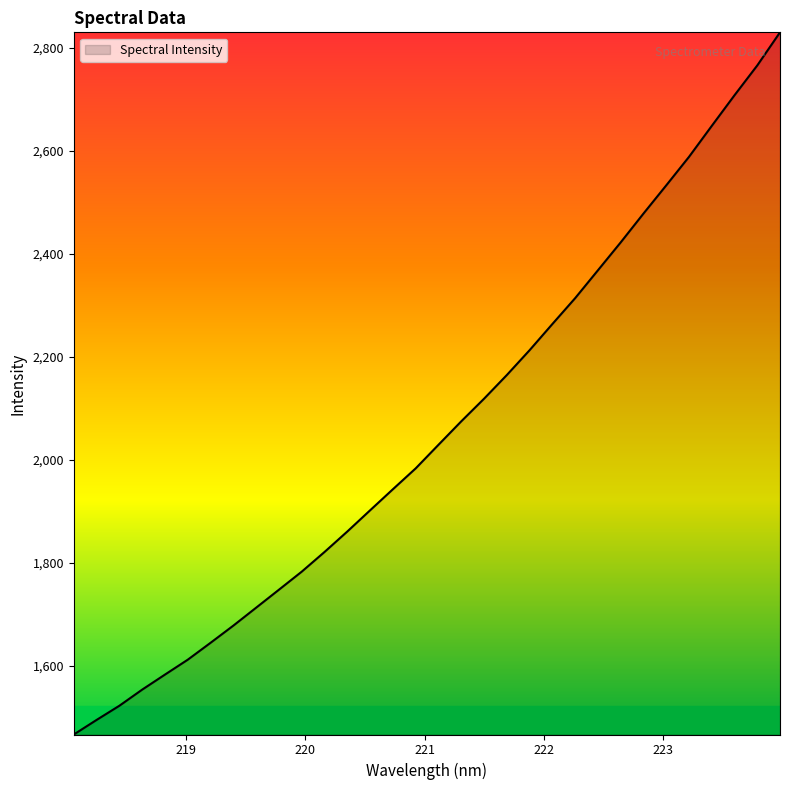

What is the maximum value shown in the chart?

2830.2